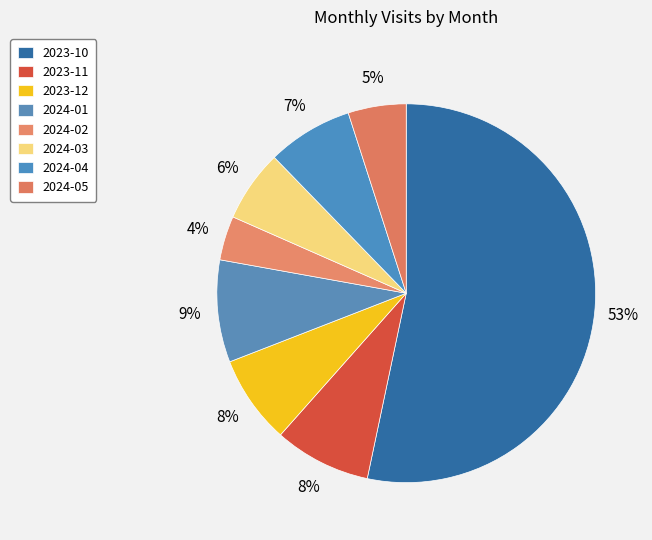

What is the smallest slice in the pie chart?

2024-02